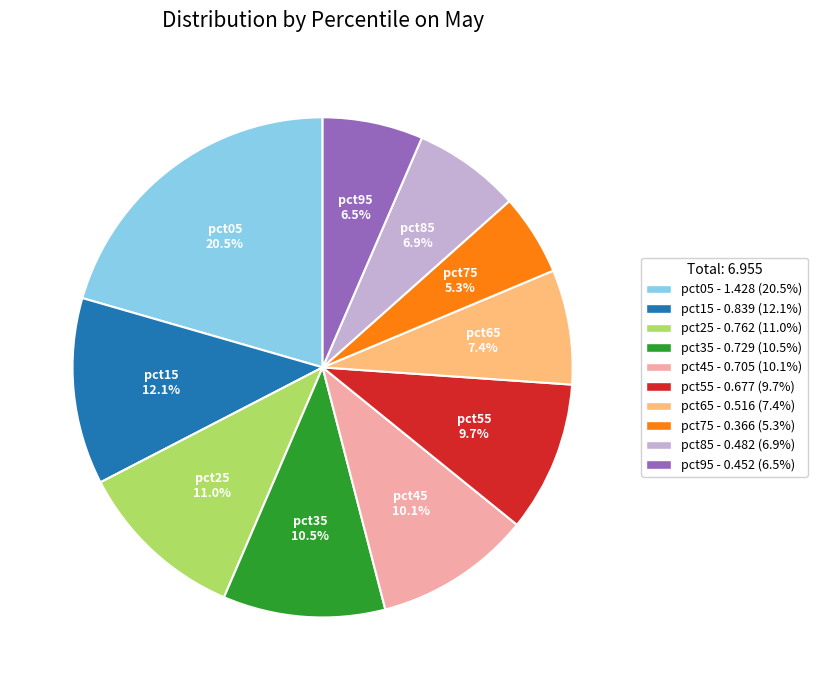

Is pct95 - 0.452 (6.5%) the majority of the pie?

No